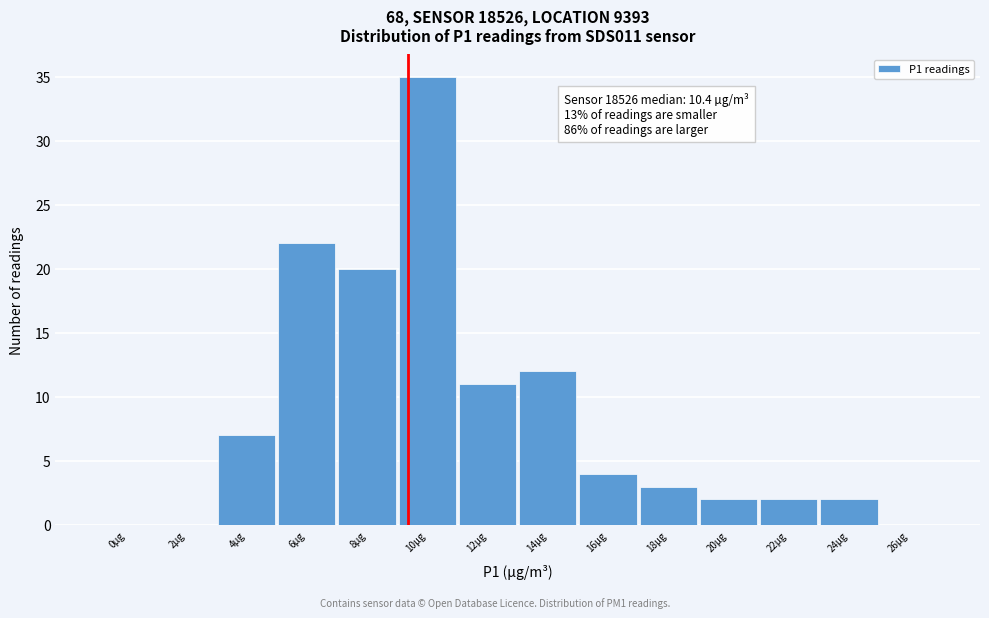

Reading left to right, extract all data points from this chart.

0µg=0	2µg=0	4µg=7	6µg=22	8µg=20	10µg=35	12µg=11	14µg=12	16µg=4	18µg=3	20µg=2	22µg=2	24µg=2	26µg=0